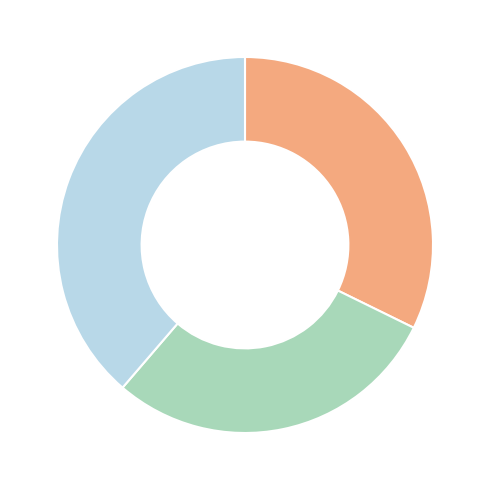

Does any single category account for the majority?

No